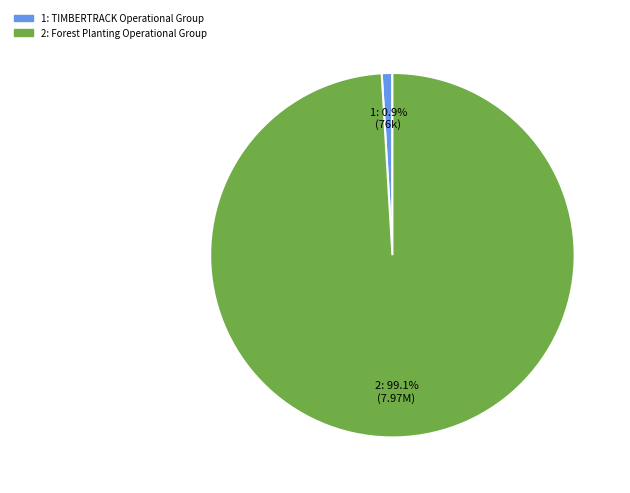

Is there any slice that represents more than half of the pie?

Yes